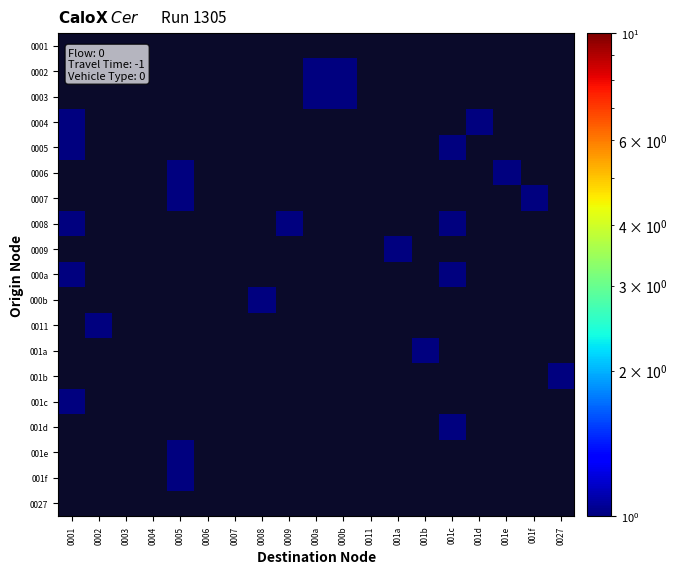

Between 001f and 0004, which is larger?

0004